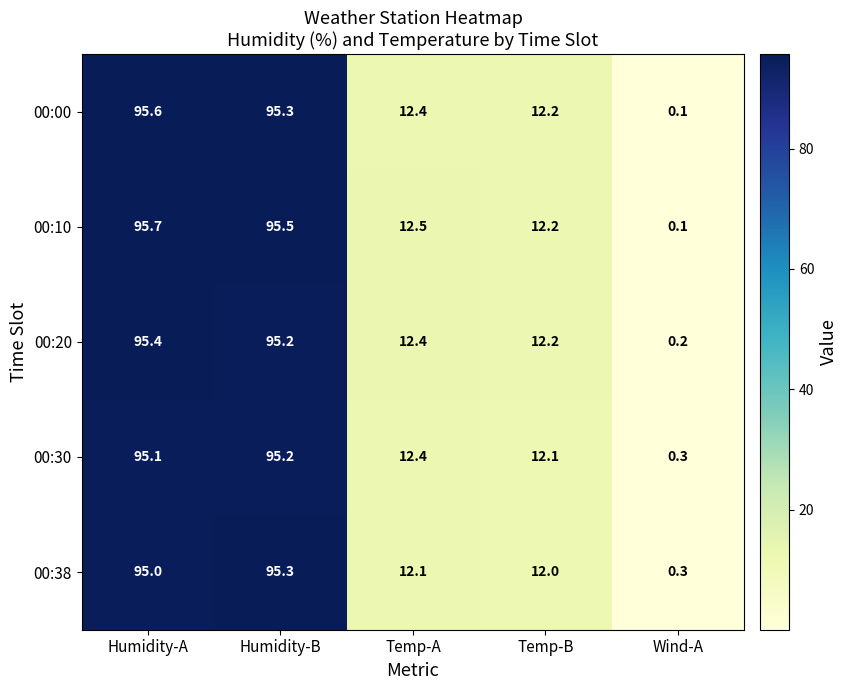

True or false: 00:10 has a value of 0.1 at Wind-A.

True